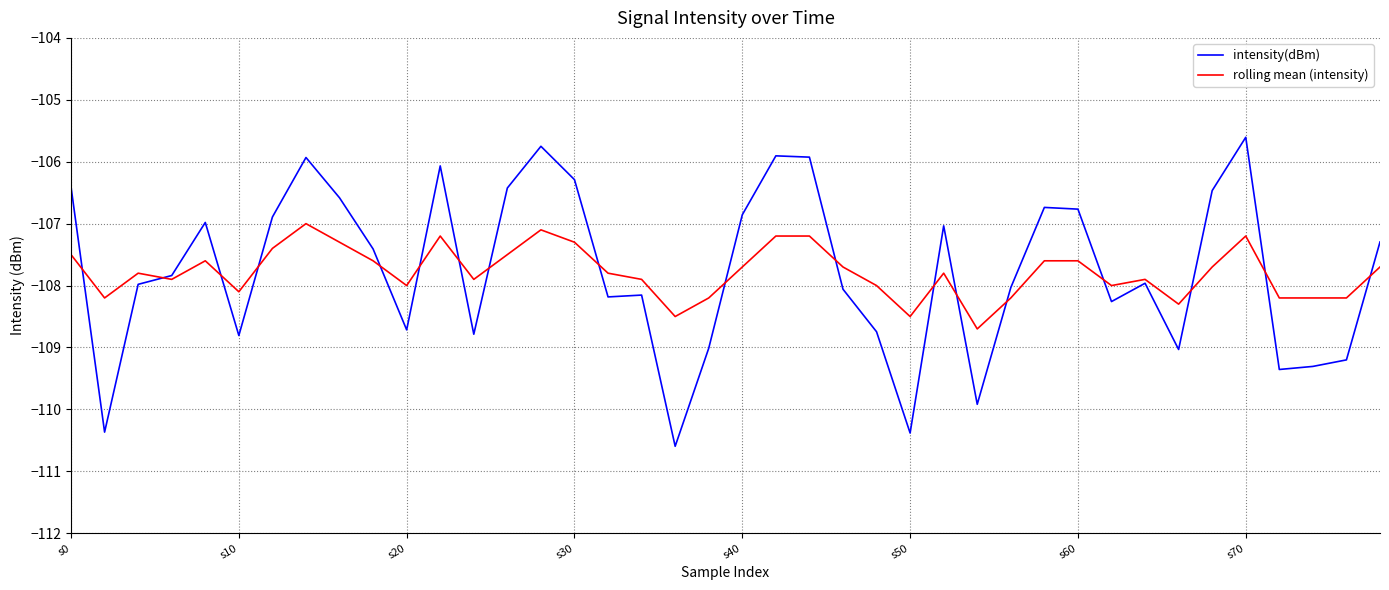

What is the average value of the rolling mean (intensity) series?

-107.8